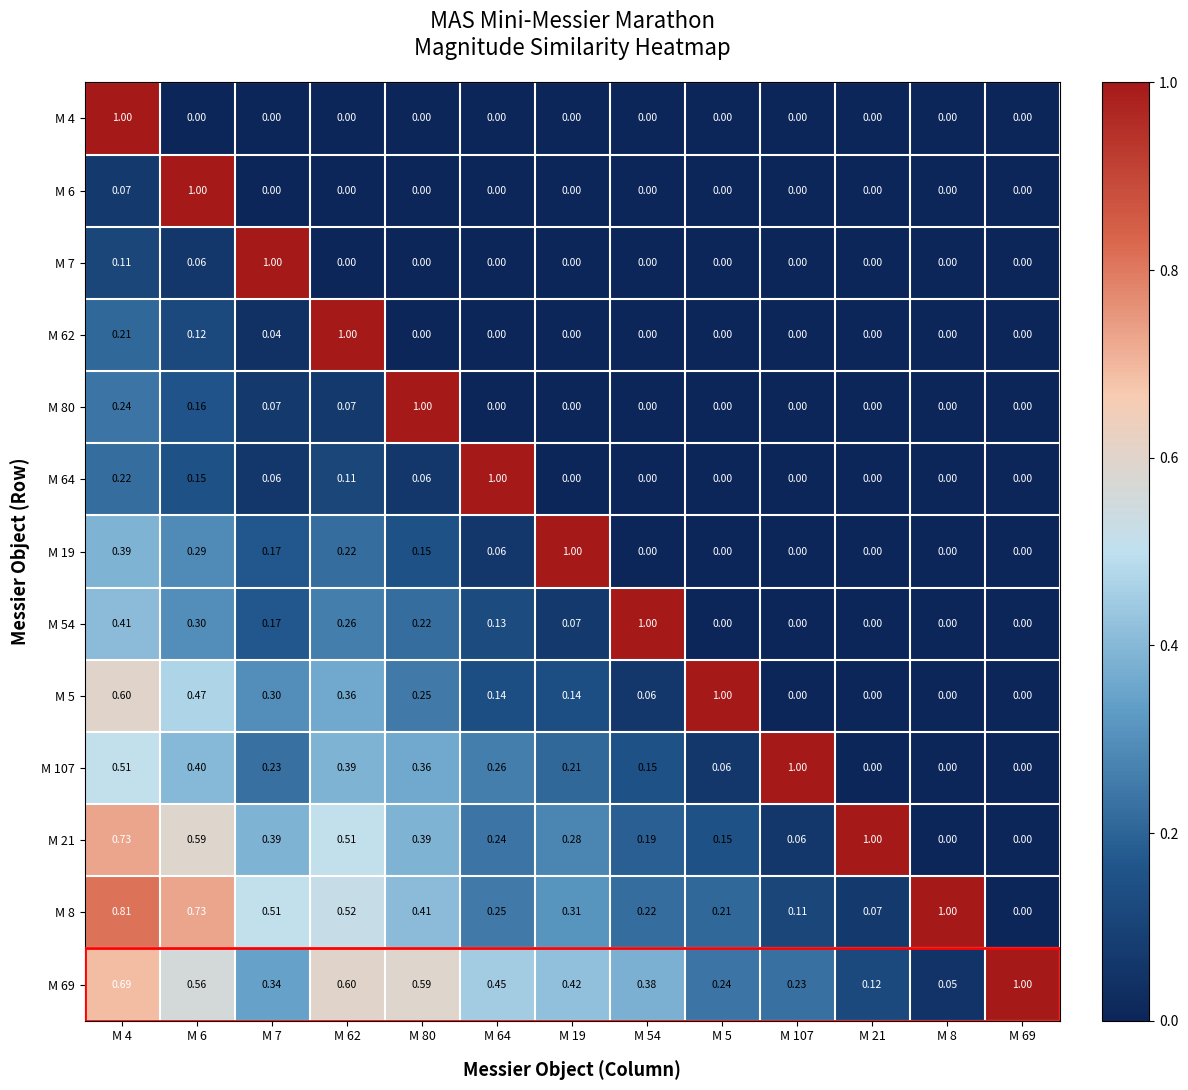

Is the value of M 107 at M 21 greater than the value of M 69 at M 4?

No